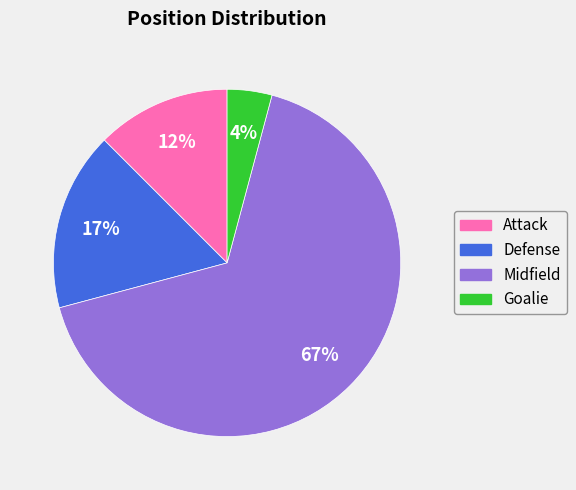

Is there a majority slice in this chart?

Yes